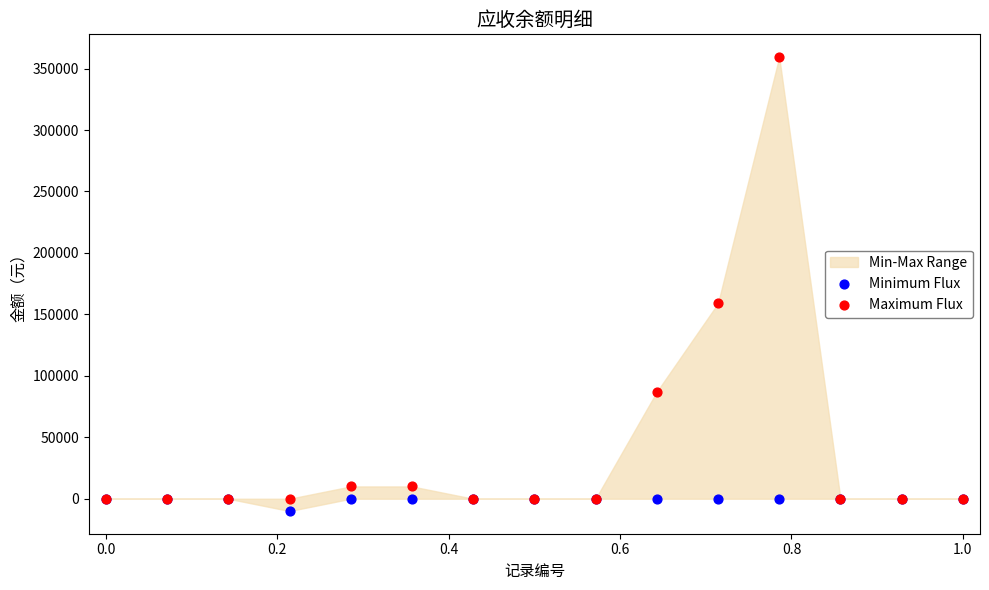

Which series contains the highest Y value?

Maximum Flux